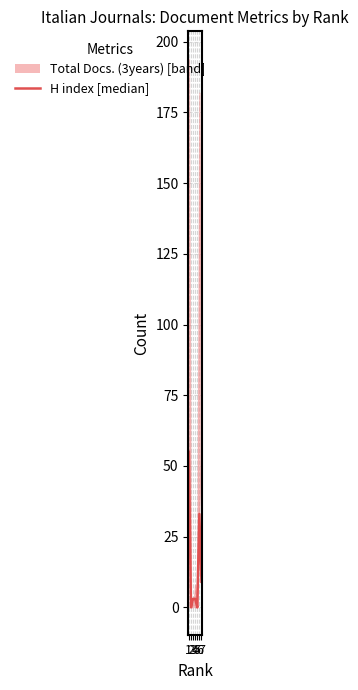

Rank the categories by value from highest to lowest.

1, 6, 7, 3, 4, 2, 5